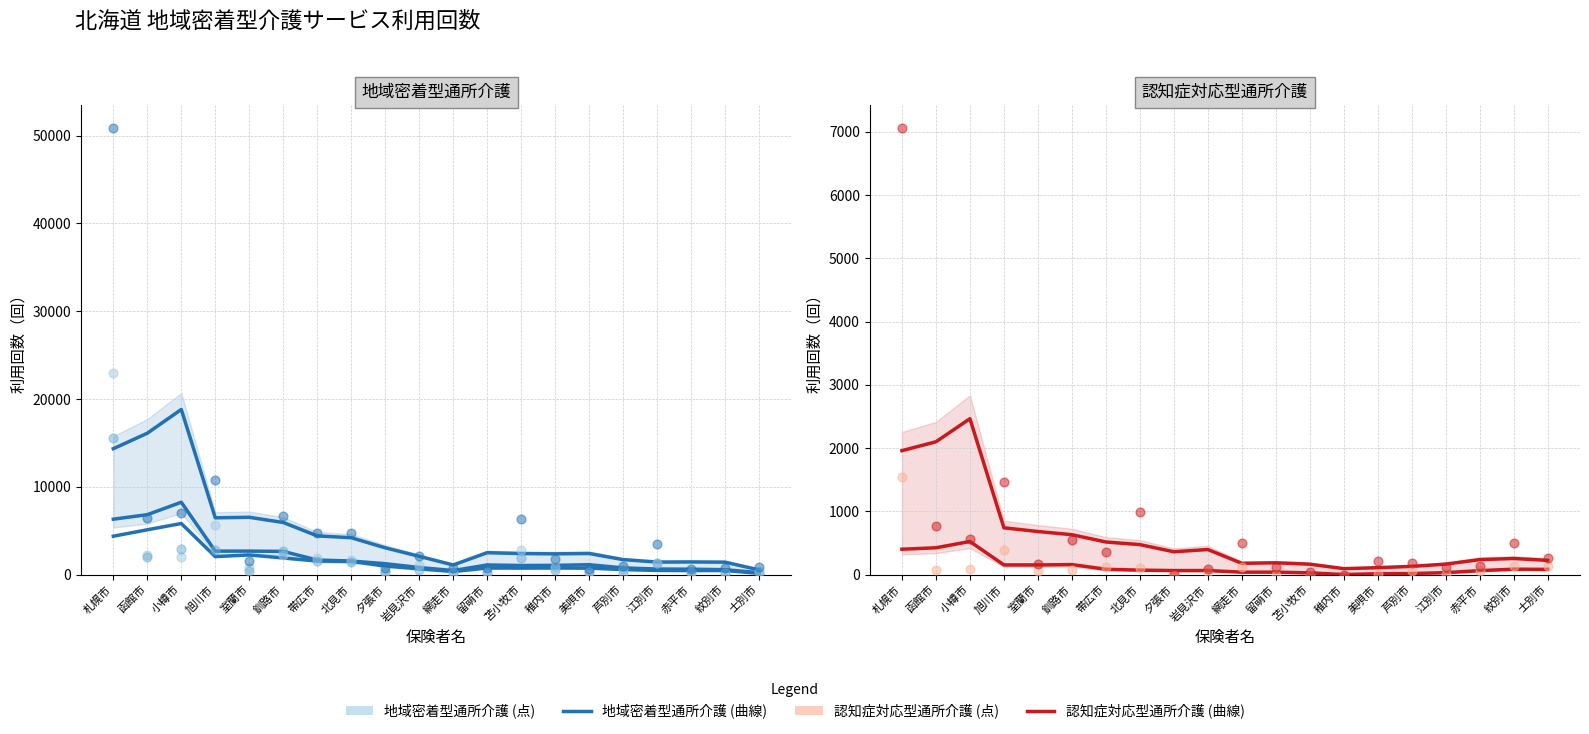

Is the value of 地域密着型通所介護_要介護１ at 美唄市 greater than the value of 認知症対応型通所介護_合計 at 札幌市?

No